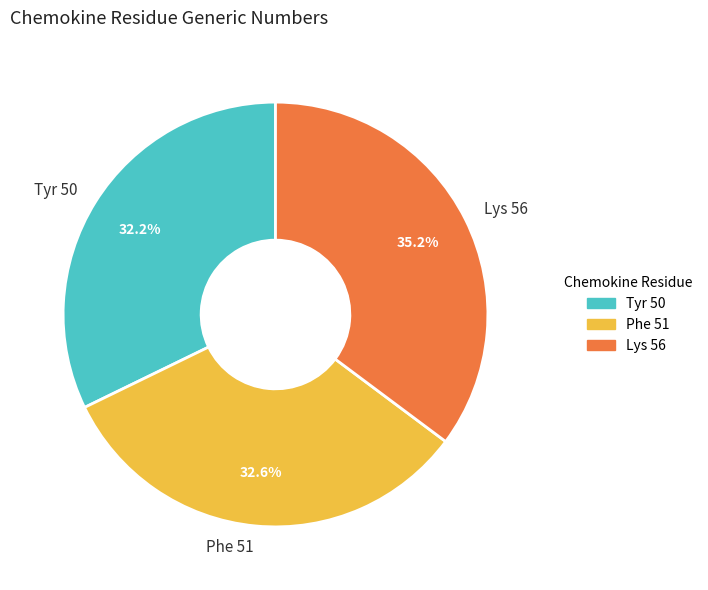

Which slice is the largest?

Lys 56